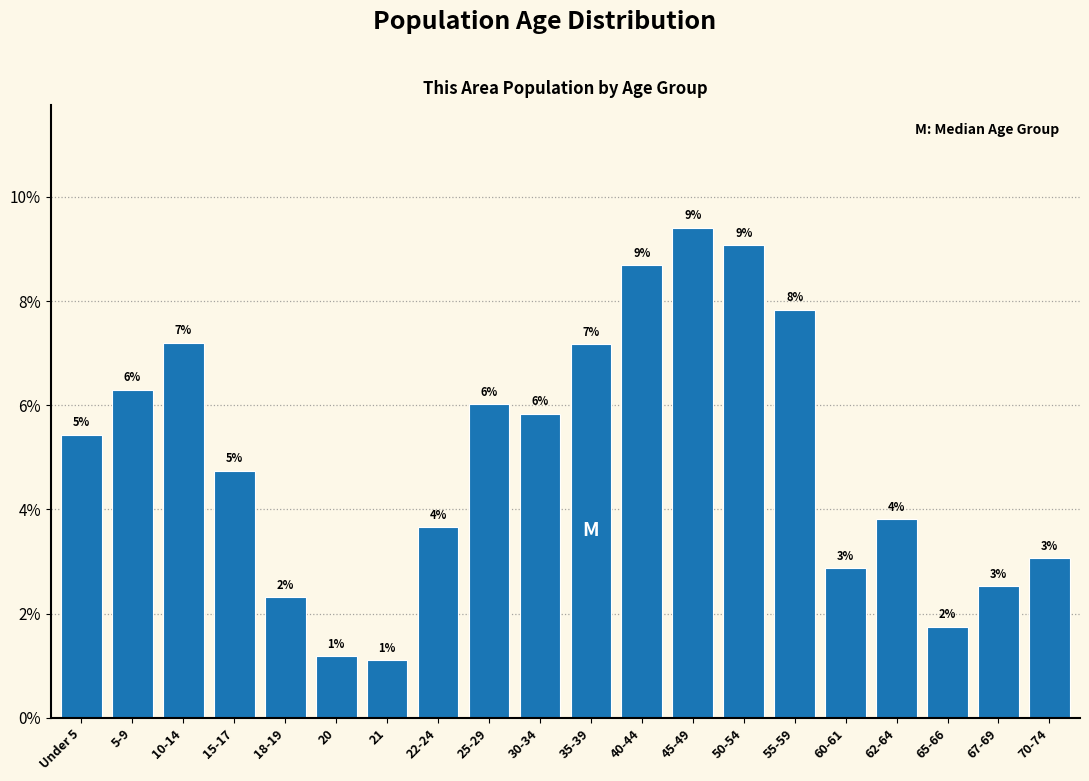

How many bars are there in total?

20